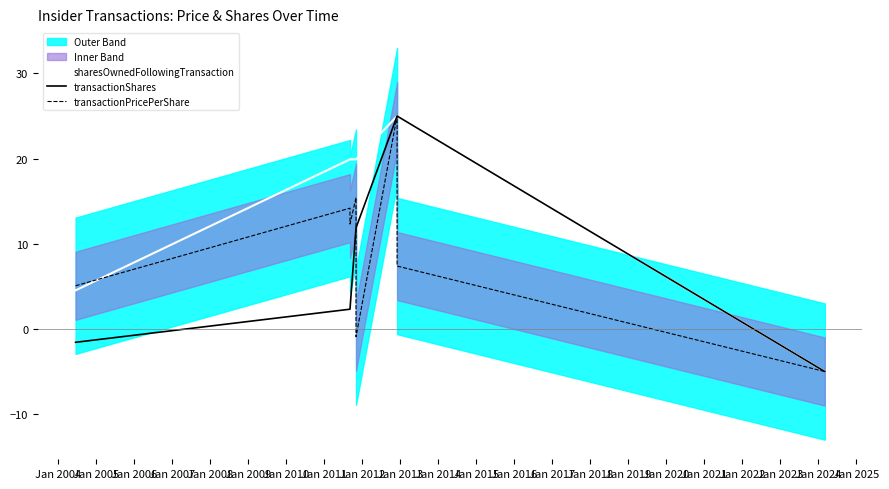

The transactionShares series shows 4.4 at Jan 2006. True or false?

False